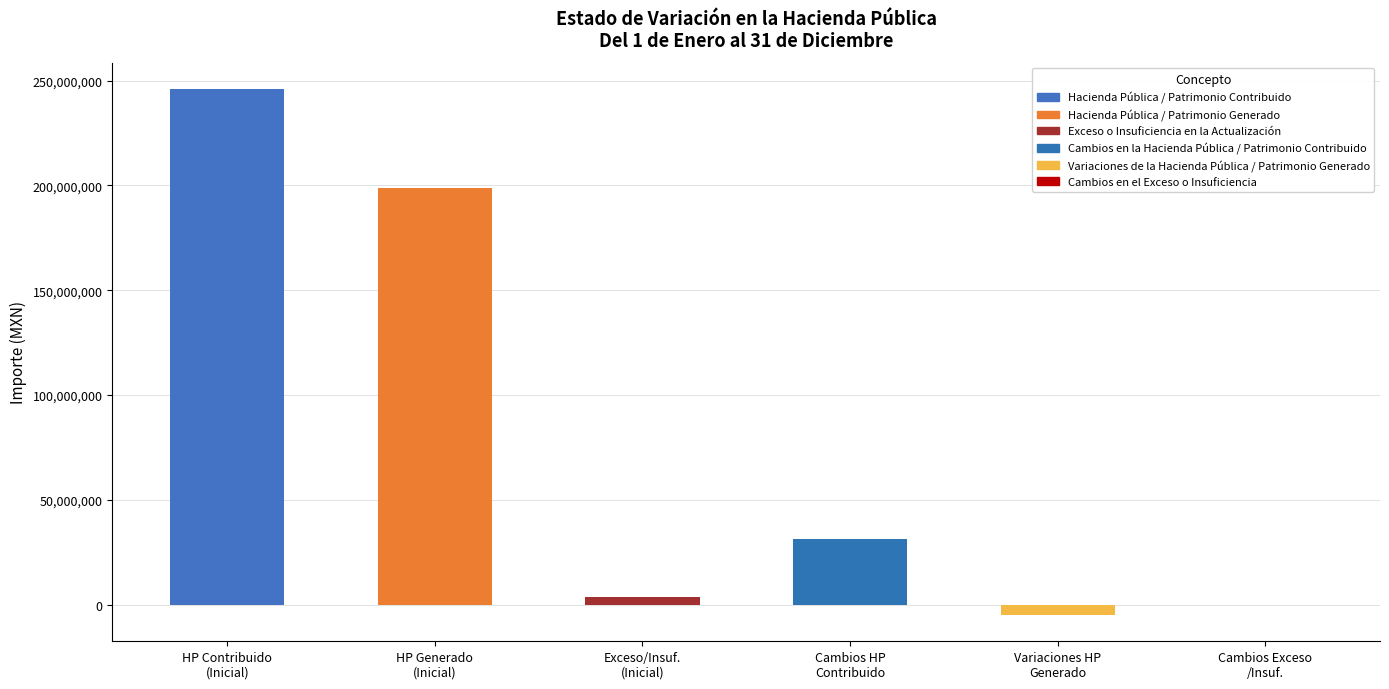

What is the average value?

79218497.8